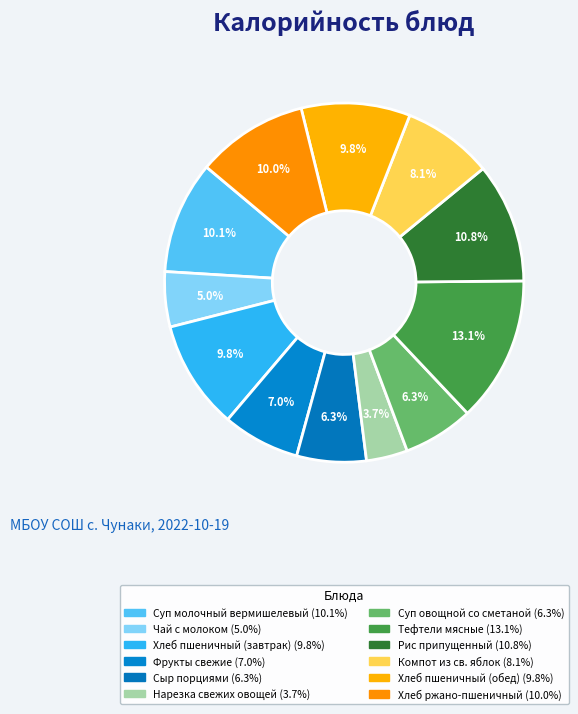

What percentage is the Суп овощной со сметаной slice, to the nearest percent?

6%